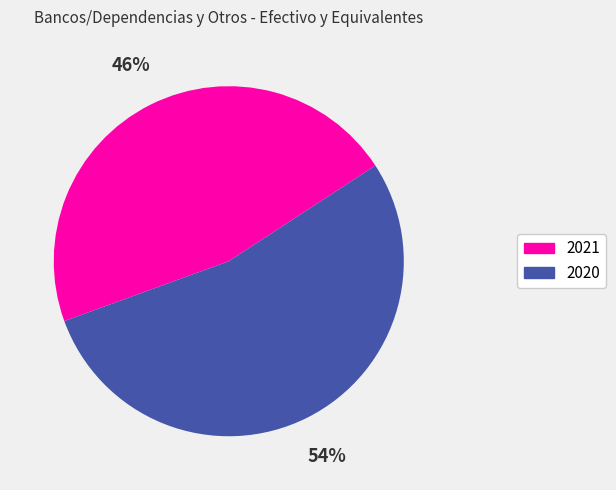

To the nearest percent, what is the average slice percentage?

50%